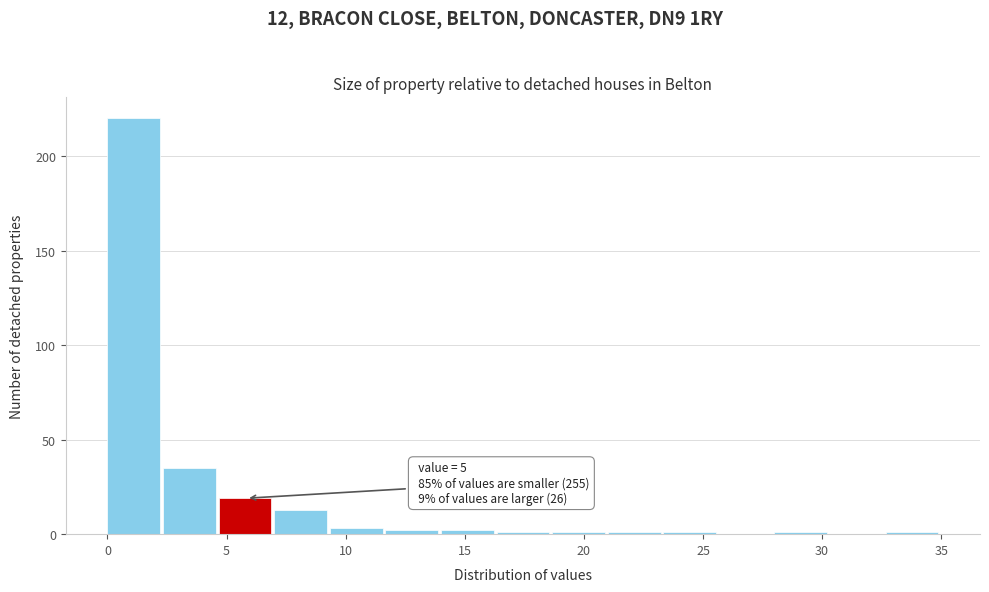

Which range on the x-axis has the tallest bar?

0.0 to 2.5